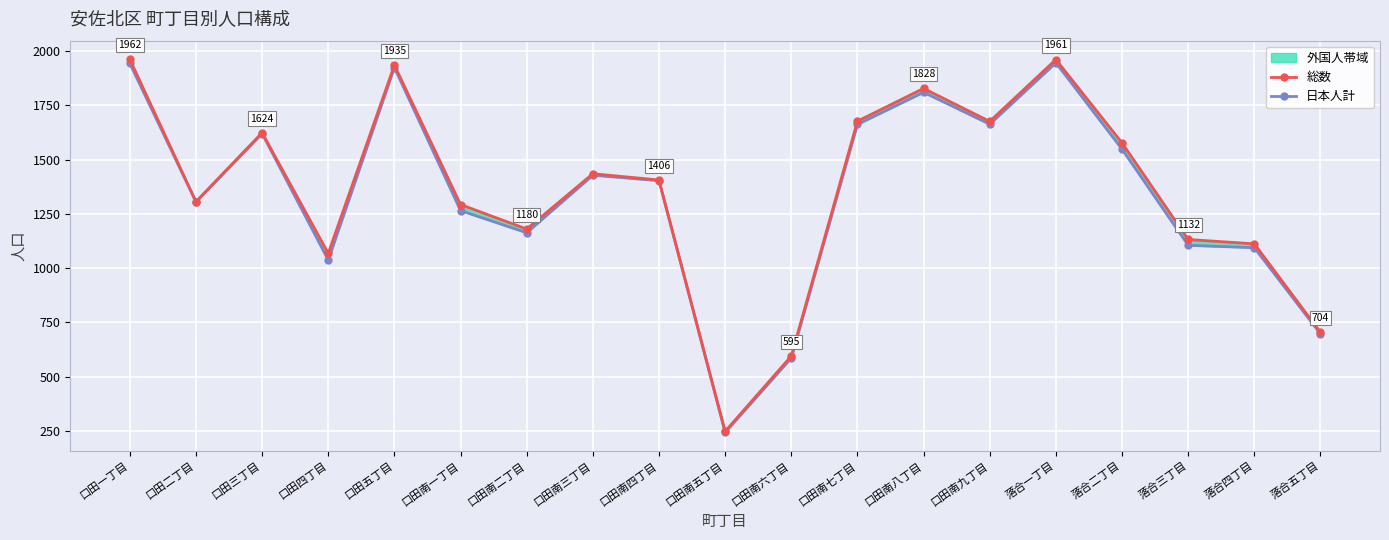

True or false: 日本人計 has a value of 1403 at 口田南四丁目.

True